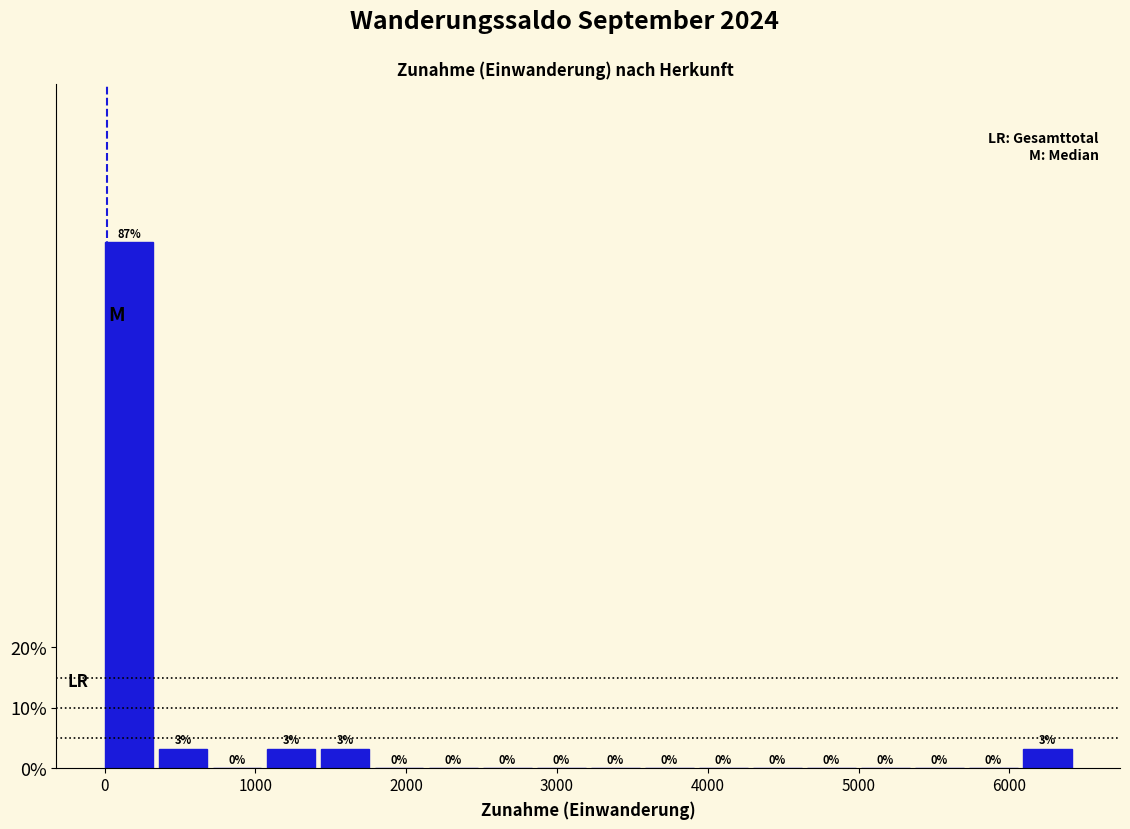

Around what value on the x-axis is the tallest bar? Give the approximate position of its centre, as read against the axis.

200